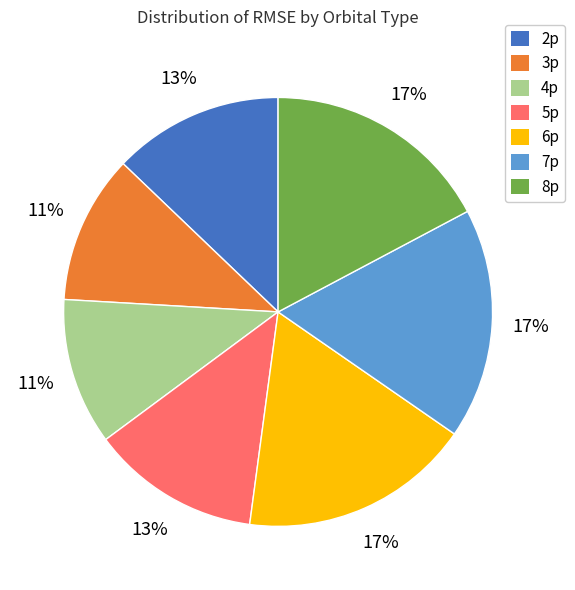

Between 5p and 6p, which is larger?

6p